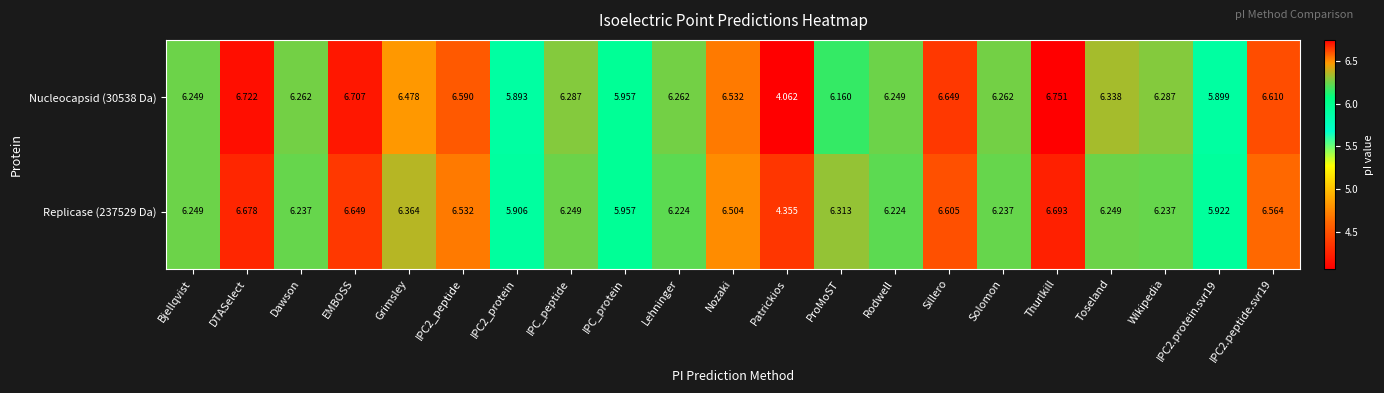

How many values in the Nucleocapsid (30538 Da) series exceed 6?

17